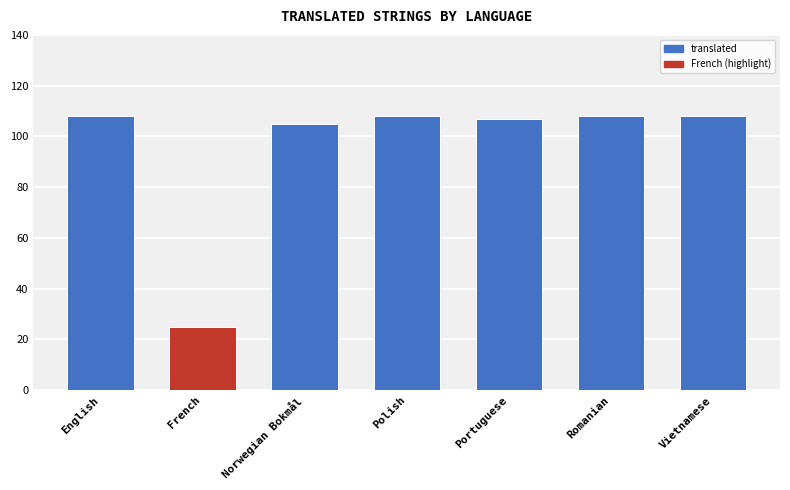

What is the difference between the maximum and minimum values?

83